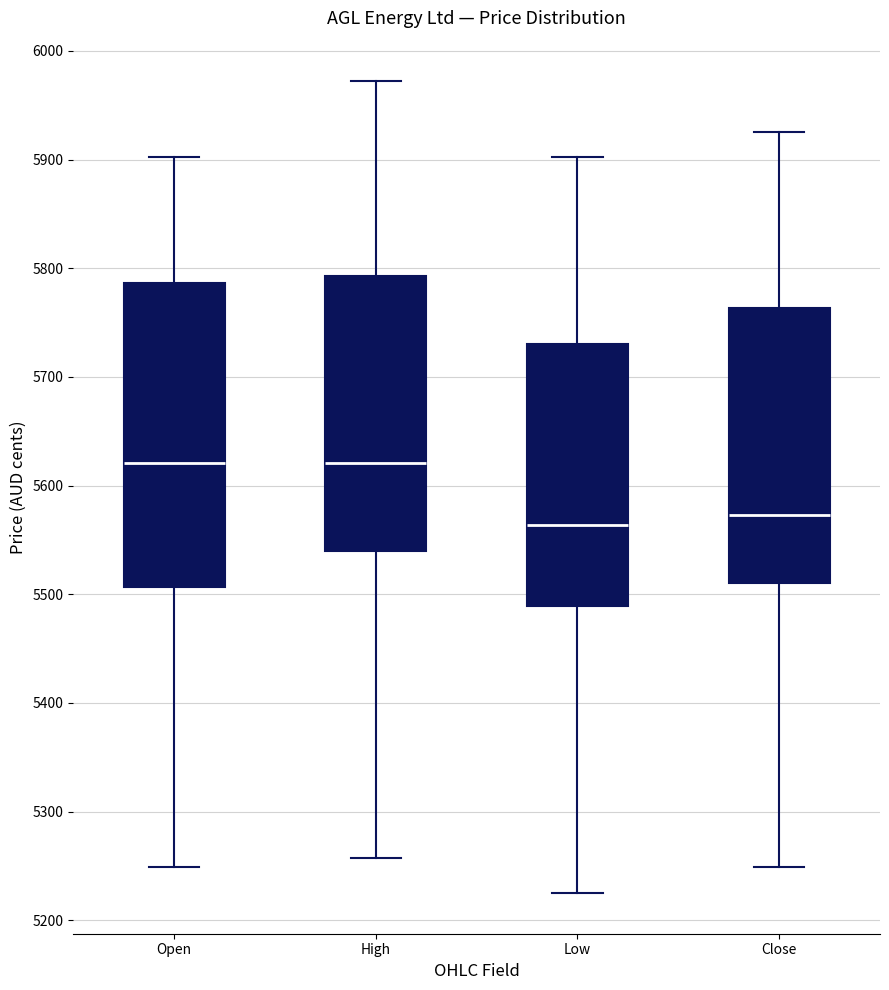

Where does the median line of the box for Open sit on the y-axis? The values are not printed on the chart, so give them approximately, as read against the axis.

5620